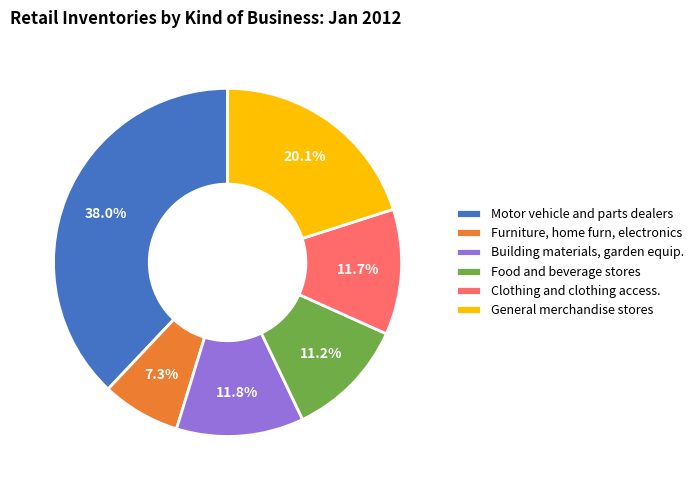

Which category has the smallest portion of the pie?

Furniture, home furn, electronics